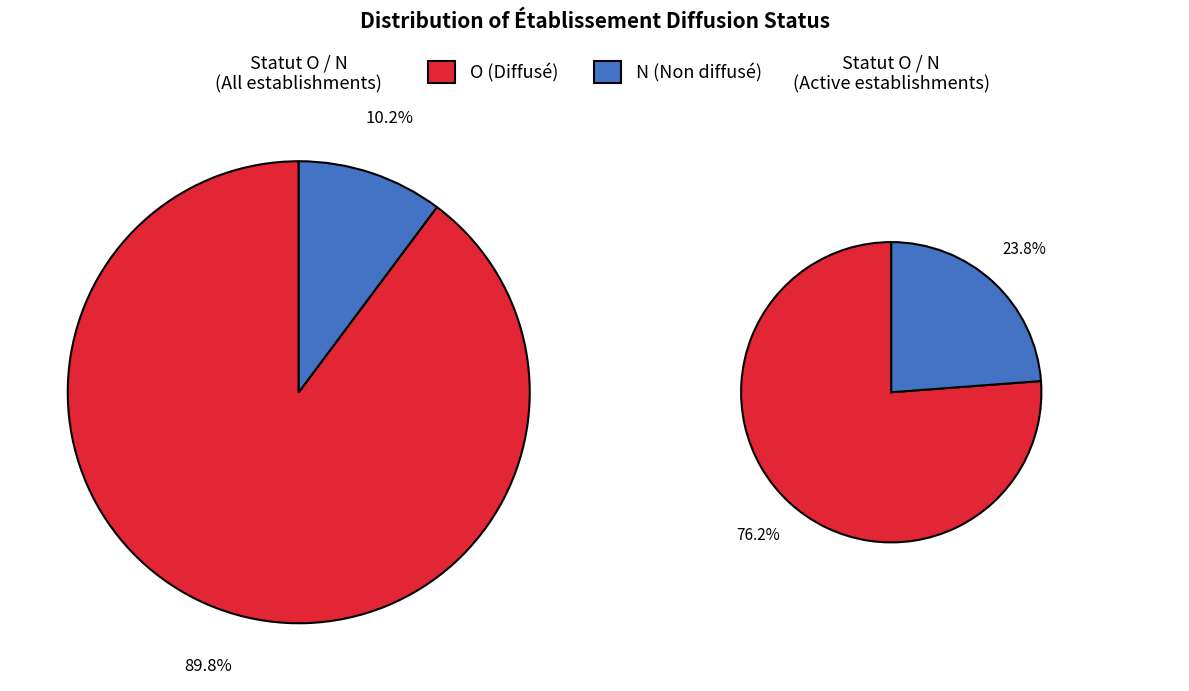

What percentage do O and N together represent?

100.0%